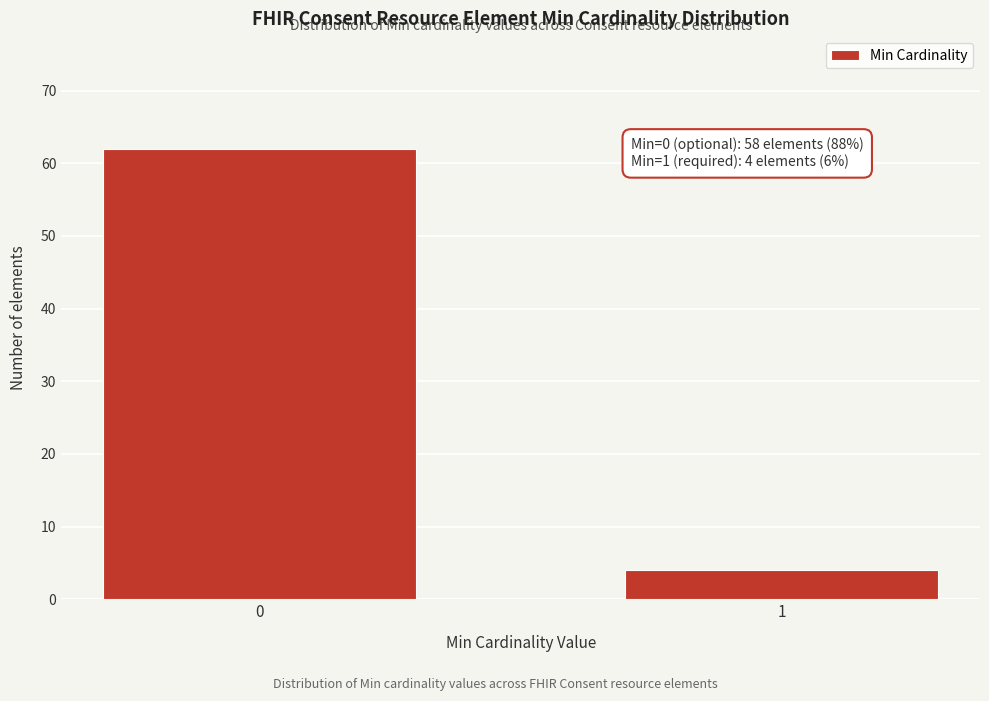

Reading left to right, what are all the values shown in this chart?

62	4